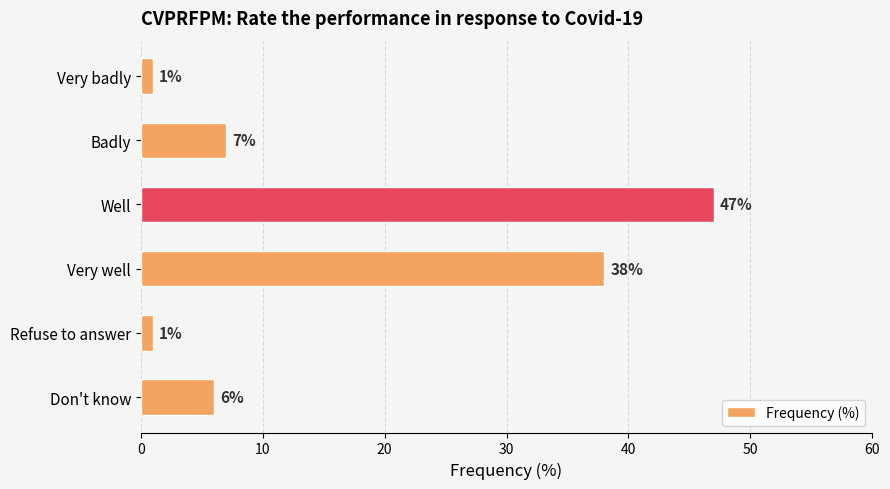

Count the number of categories in the chart.

6